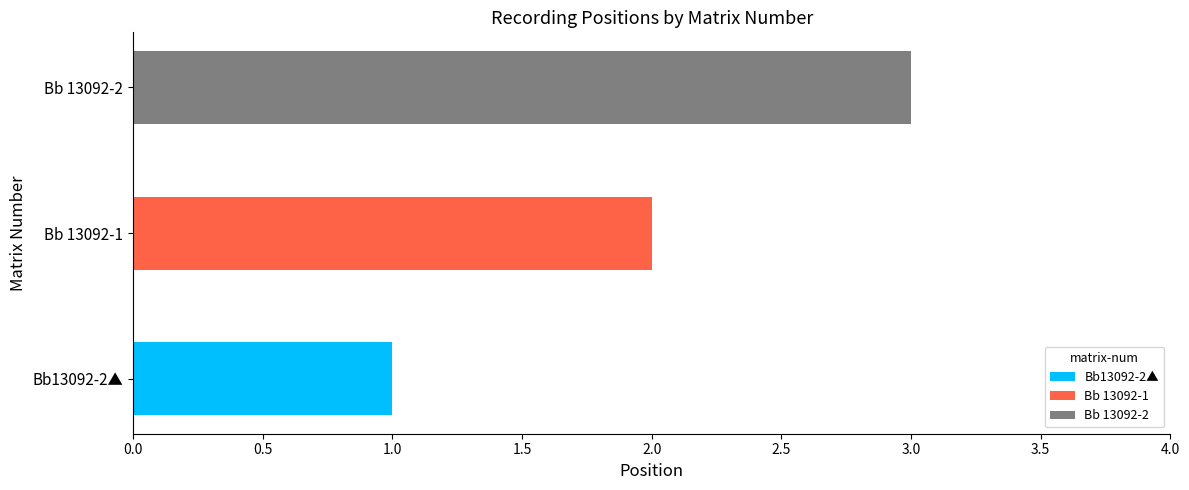

What is the minimum value shown in the chart?

1